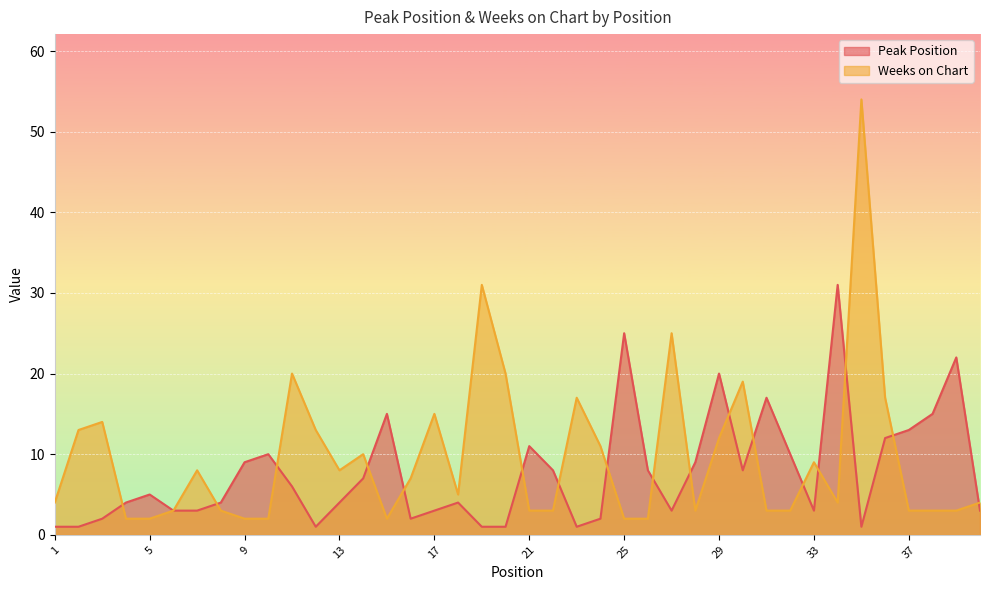

What is the difference between the second highest and second lowest values in the Weeks on Chart series?

29